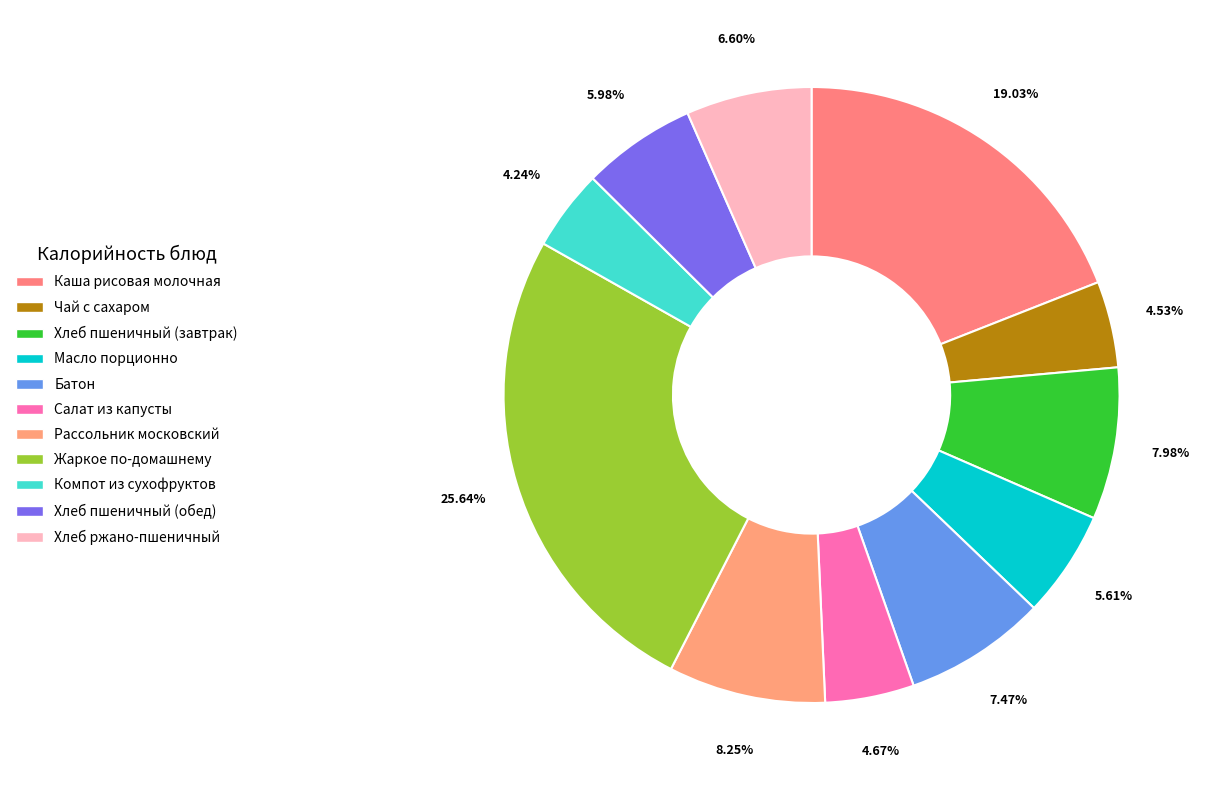

Which has a higher value, Салат из капусты or Хлеб ржано-пшеничный?

Хлеб ржано-пшеничный